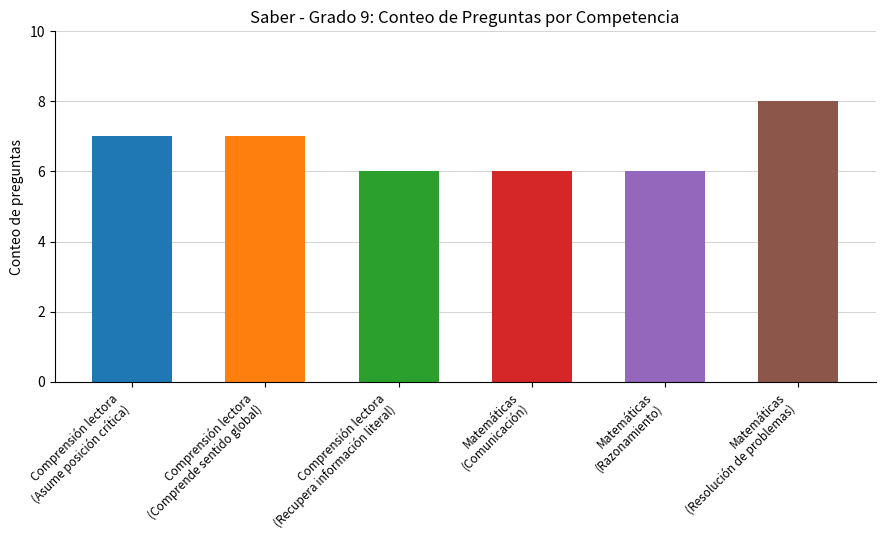

Reading right to left, what are all the values shown in this chart?

Matemáticas
(Resolución de problemas)=8	Matemáticas
(Razonamiento)=6	Matemáticas
(Comunicación)=6	Comprensión lectora
(Recupera información literal)=6	Comprensión lectora
(Comprende sentido global)=7	Comprensión lectora
(Asume posición crítica)=7